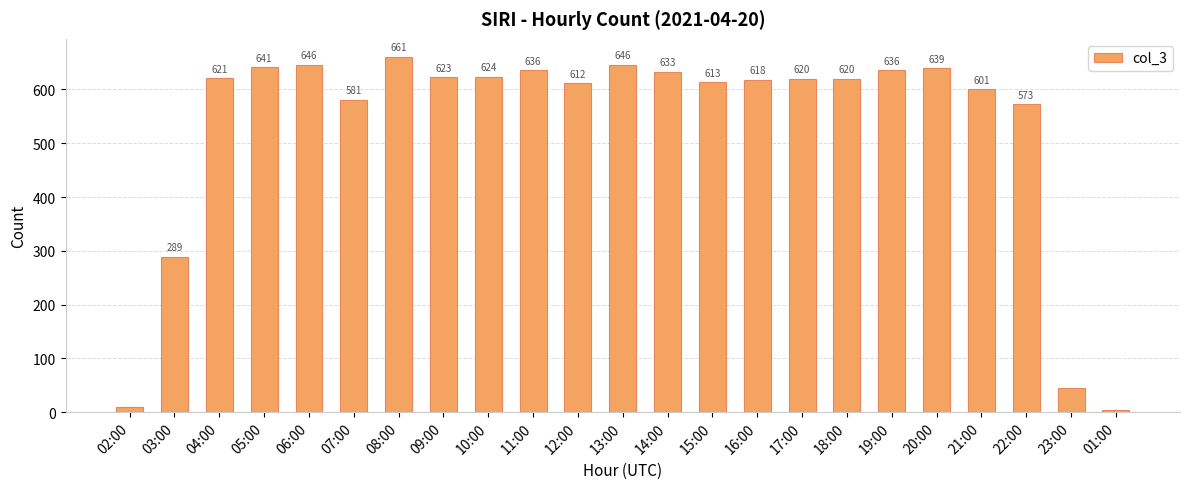

Is it true that the value at 18:00 is 303?

False